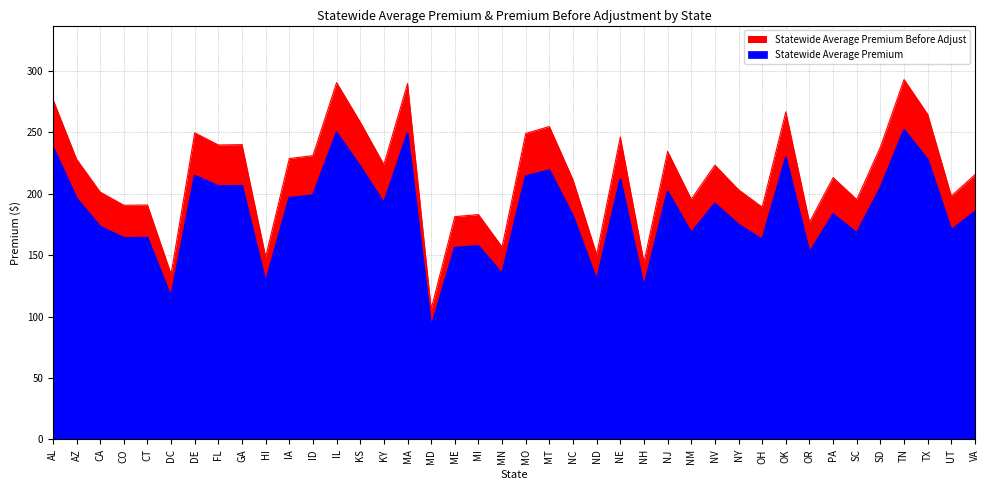

What position from the left is CT?

5